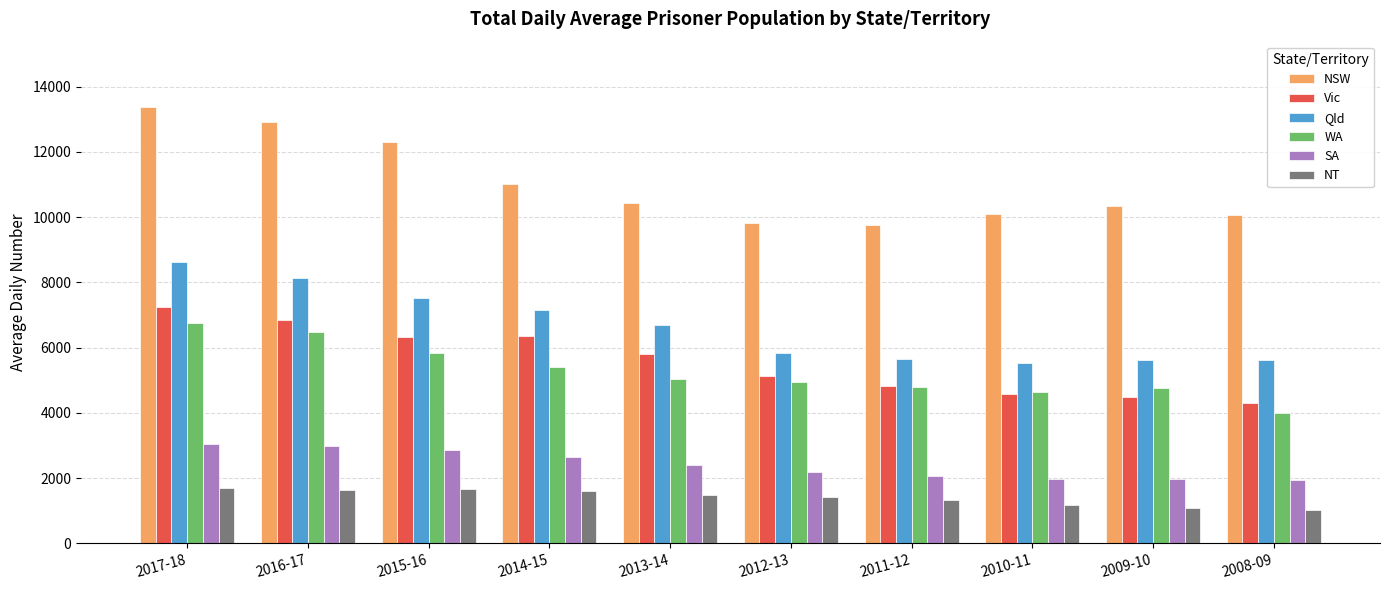

Is the value of Vic at 2012-13 greater than the value of NSW at 2017-18?

No